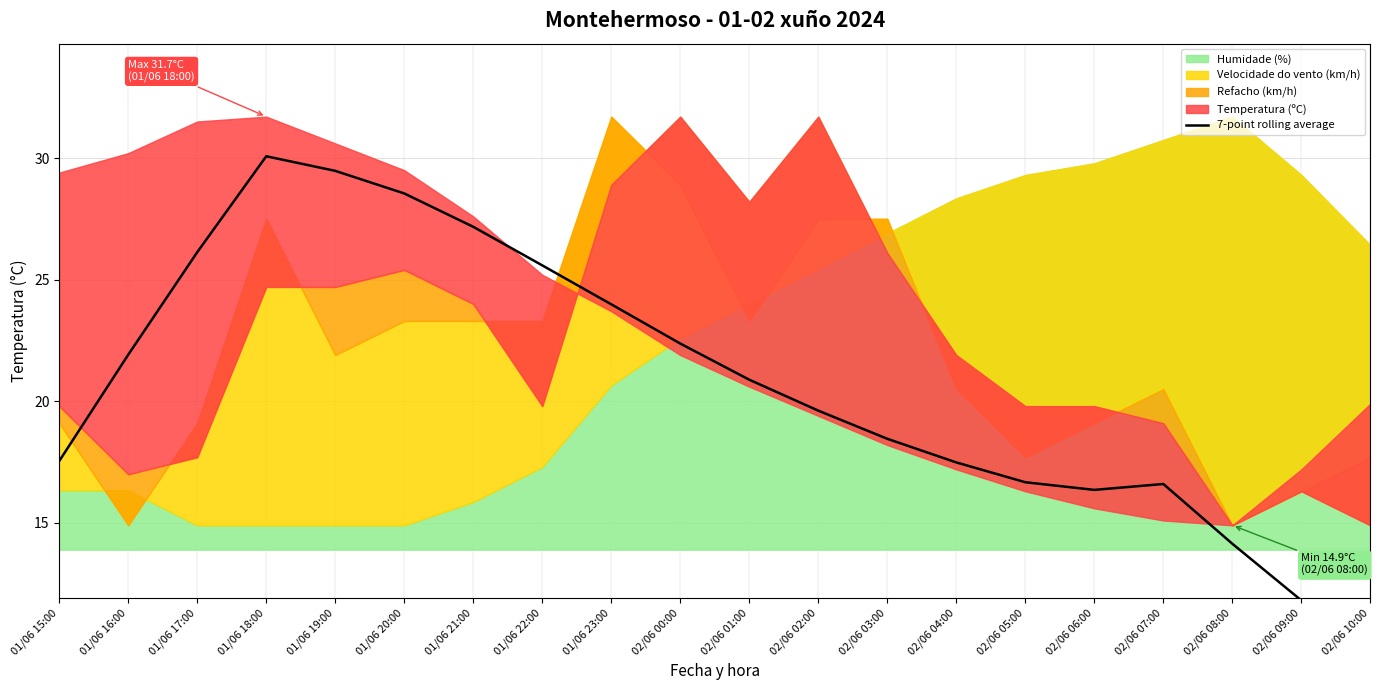

How many lines are shown in the chart?

1